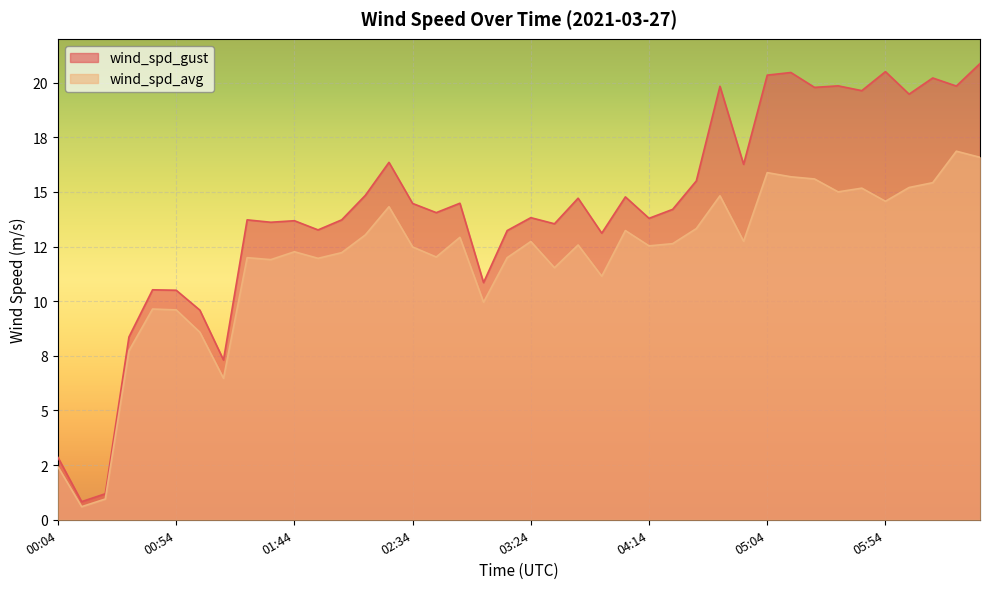

Reading left to right, transcribe all the data shown in this chart.

wind_spd_gust: 2.9	0.8	1.2	8.4	10.5	10.5	9.6	7.3	13.7	13.6	13.7	13.3	13.7	14.8	16.4	14.5	14.1	14.5	10.8	13.2	13.8	13.5	14.7	13.1	14.8	13.8	14.2	15.5	19.8	16.3	20.3	20.5	19.8	19.9	19.6	20.5	19.5	20.2	19.8	20.9
wind_spd_avg: 2.4	0.6	0.9	7.7	9.6	9.6	8.6	6.5	12.0	11.9	12.3	12.0	12.2	13.0	14.3	12.5	12.0	12.9	9.9	12.0	12.7	11.5	12.6	11.1	13.2	12.5	12.6	13.3	14.8	12.7	15.9	15.7	15.6	15.0	15.2	14.6	15.2	15.4	16.9	16.6